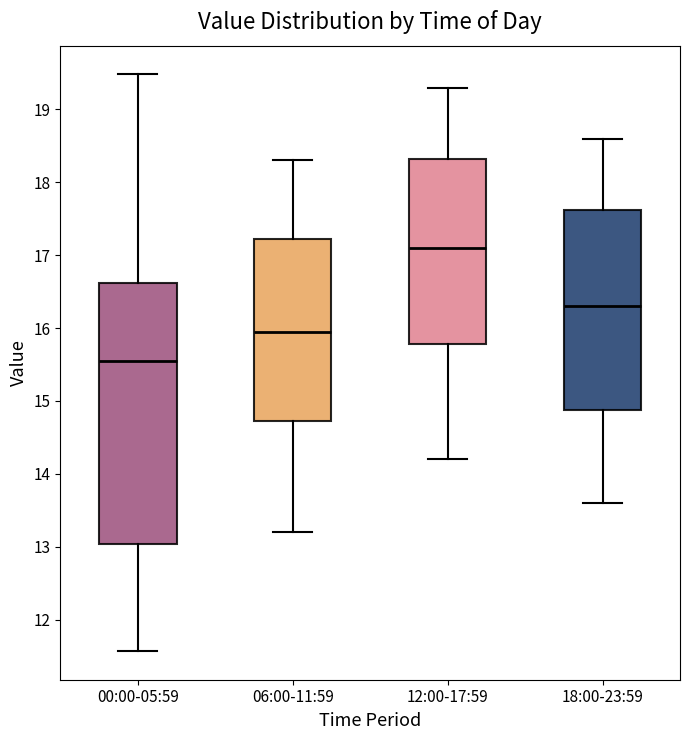

Reading left to right, transcribe this box plot: for each box, give where its median line is, the range the box spans, and where its two whiskers end, as read against the y-axis. The values are not printed on the chart, so give them approximately, as read against the axis.

00:00-05:59: median 15.6, box 13.0 to 16.6, whiskers 11.6 to 19.5
06:00-11:59: median 16.0, box 14.7 to 17.2, whiskers 13.2 to 18.3
12:00-17:59: median 17.1, box 15.8 to 18.3, whiskers 14.2 to 19.3
18:00-23:59: median 16.3, box 14.9 to 17.6, whiskers 13.6 to 18.6